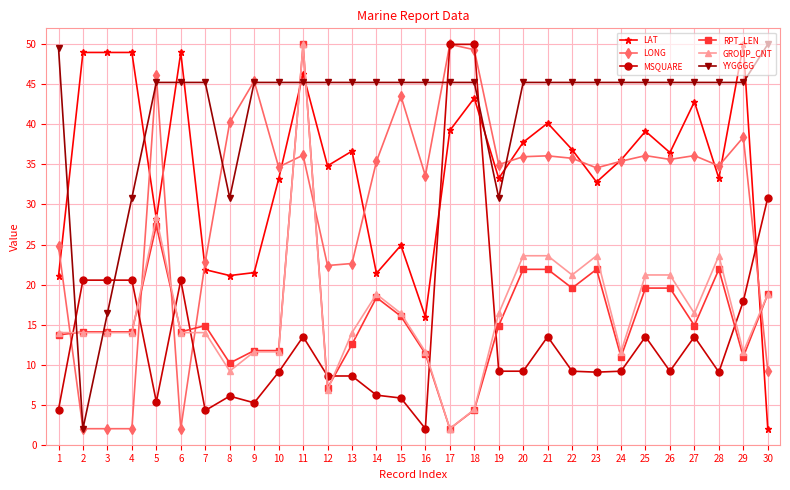

The value of LONG at 1 is 42.6. True or false?

False